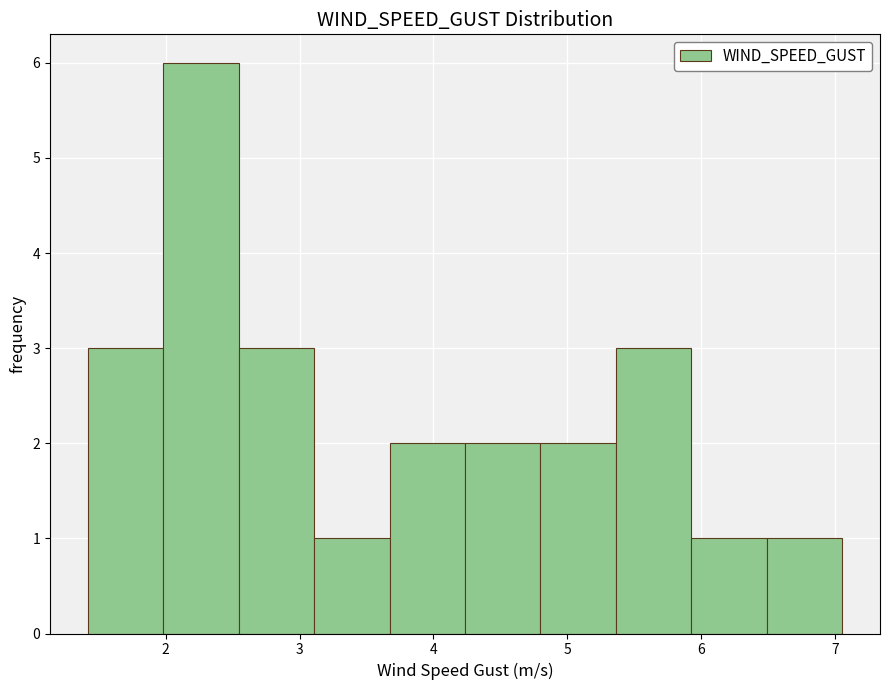

What is the height of the bar covering 2.5 to 3.1 on the x-axis? Neither the bar edges nor the heights are printed on the chart, so give them approximately, as read against the axes.

3